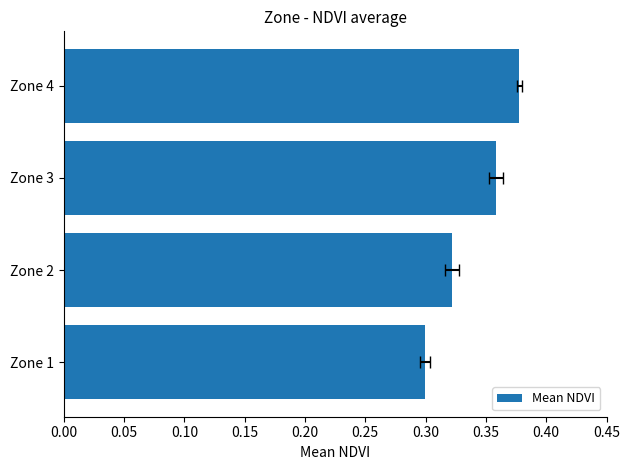

Count the values in the range 0 to 1.

4